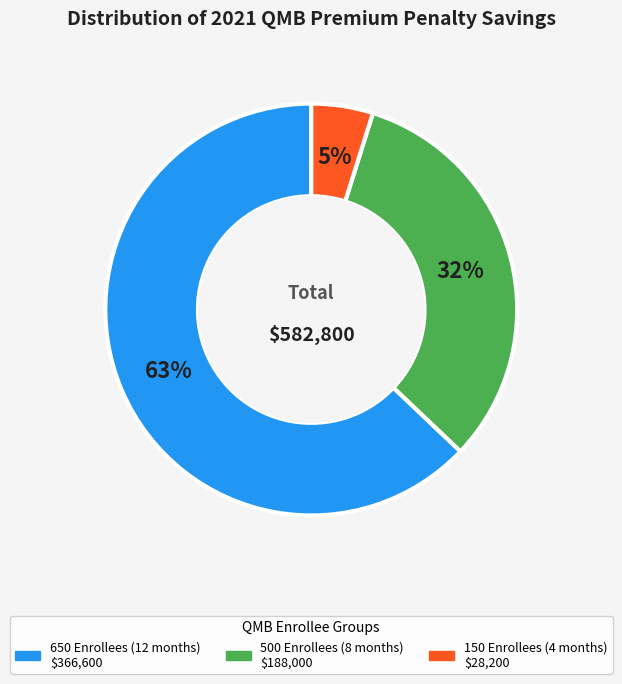

Is 650 Enrollees (12 months) the majority of the pie?

Yes